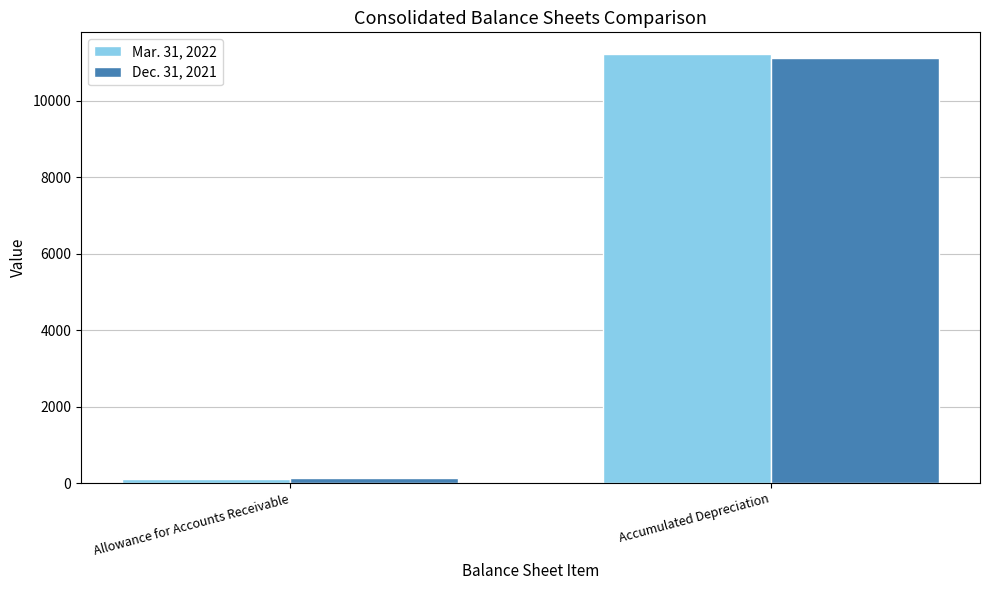

Which category has the highest value across all series?

Accumulated Depreciation